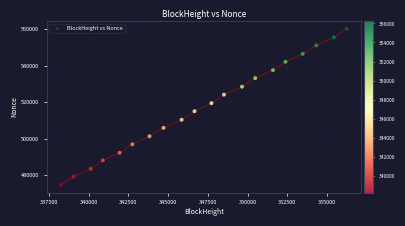

What is the range of Y values (max minus min)?

85627